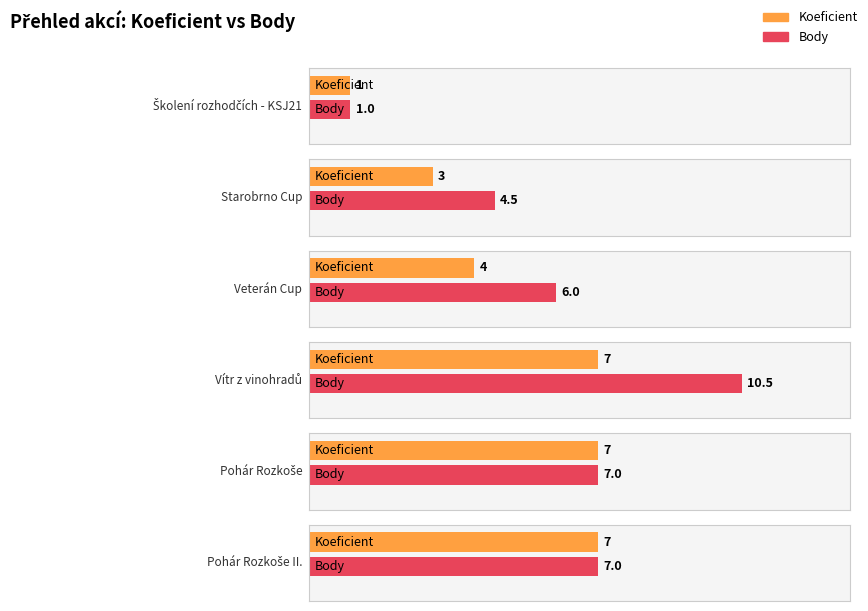

Which has a higher value, Veterán Cup or Pohár Rozkoše?

Pohár Rozkoše